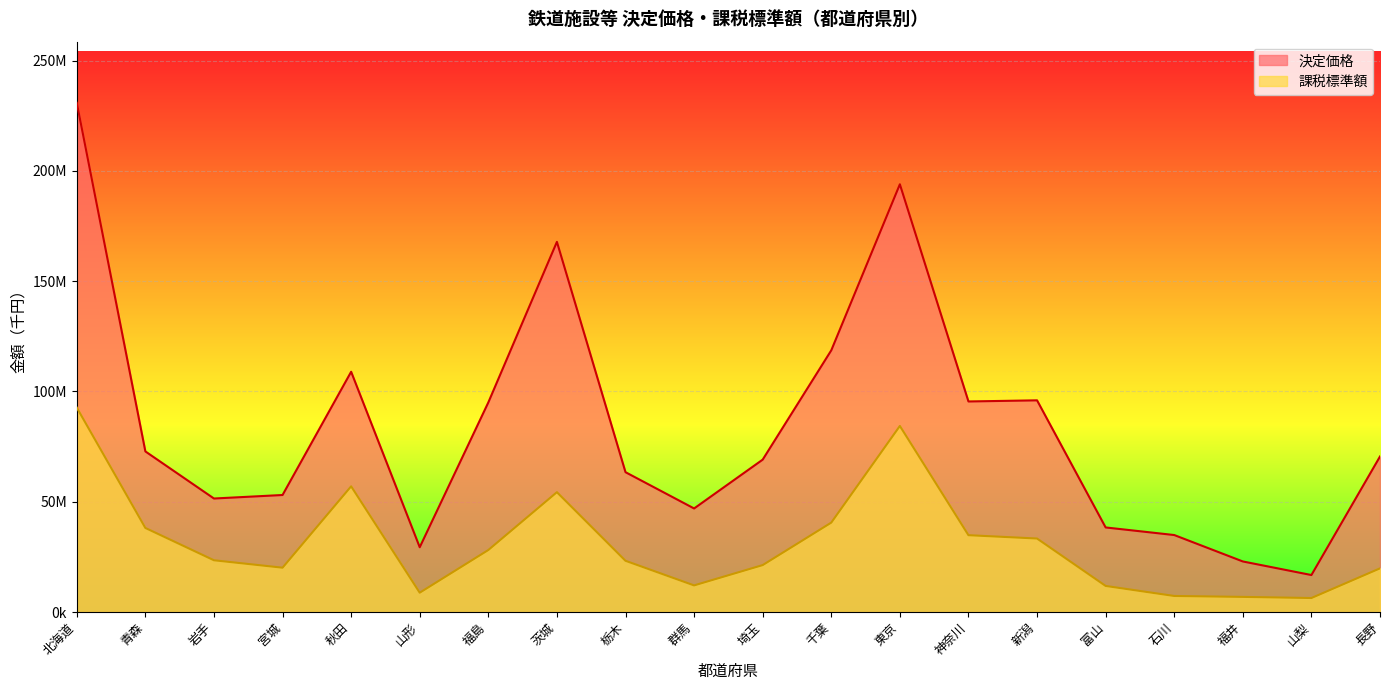

What is the value of the 決定価格 point at the 16th from the left?

38343977